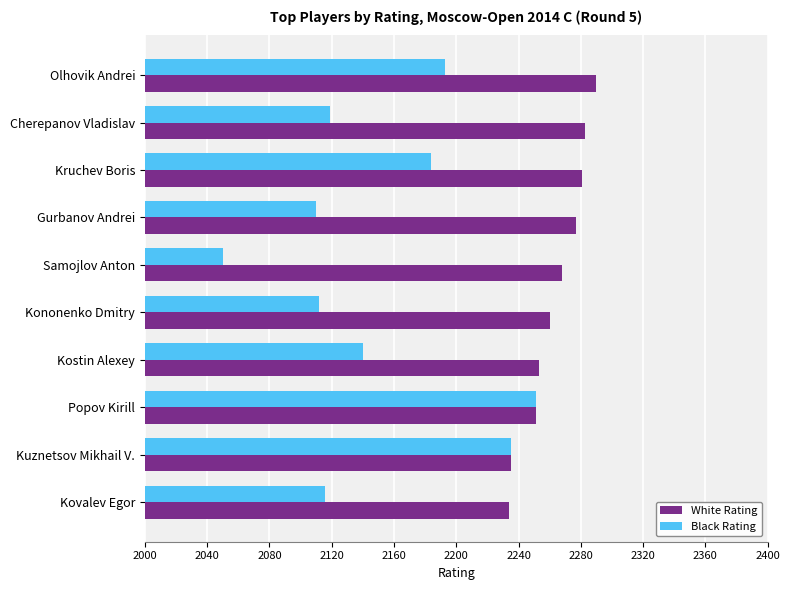

Rank the series by their average value, from highest to lowest.

White Rating, Black Rating